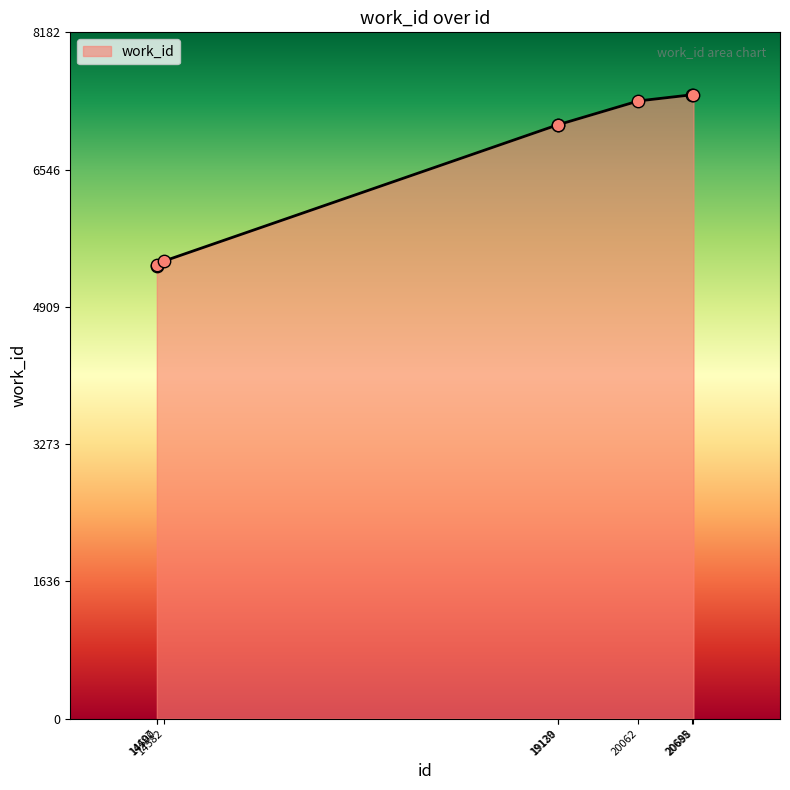

Between 20698 and 14582, which is larger?

20698